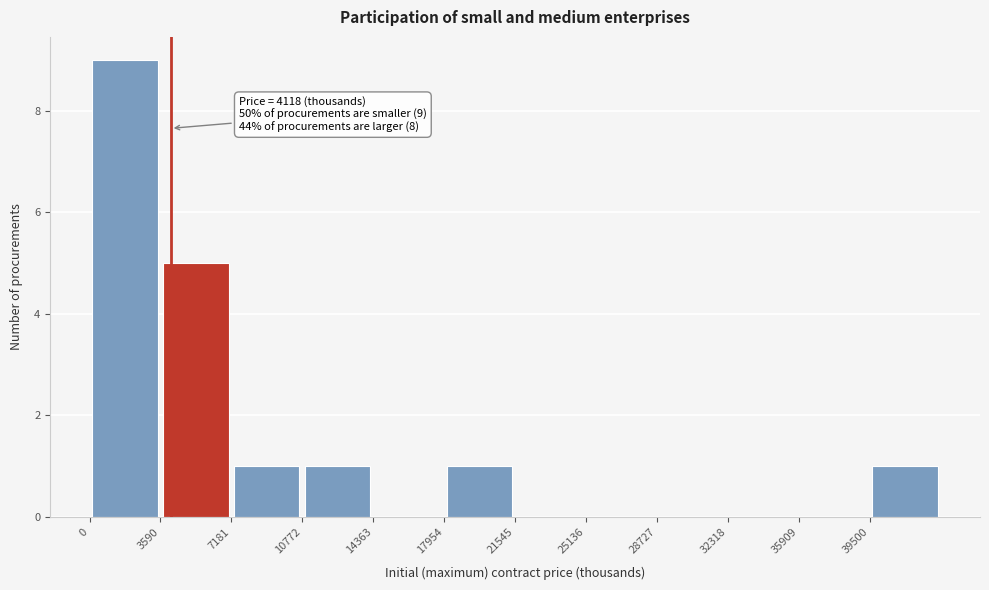

Over which range of the x-axis is the bar tallest?

0 to 3500